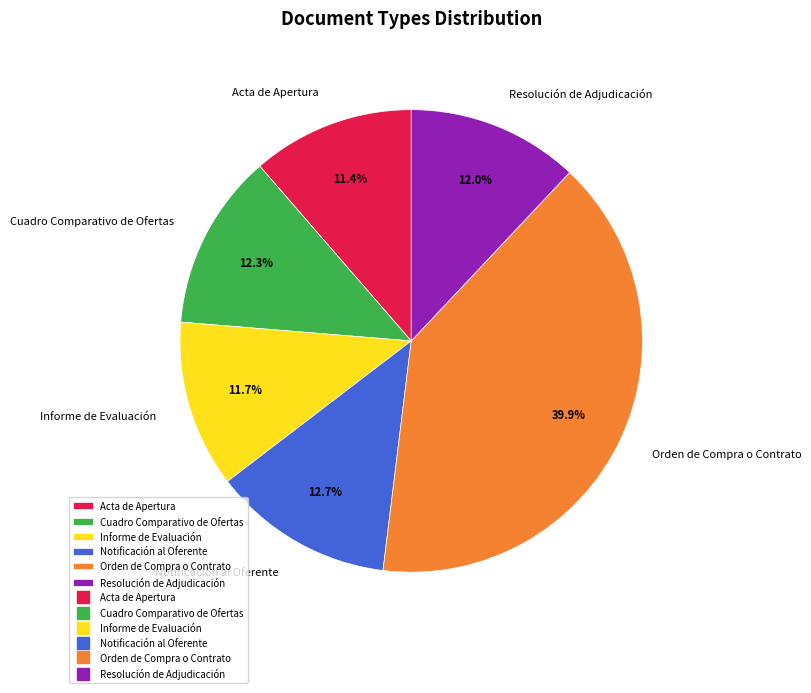

Does Acta de Apertura account for over 50% of the chart?

No